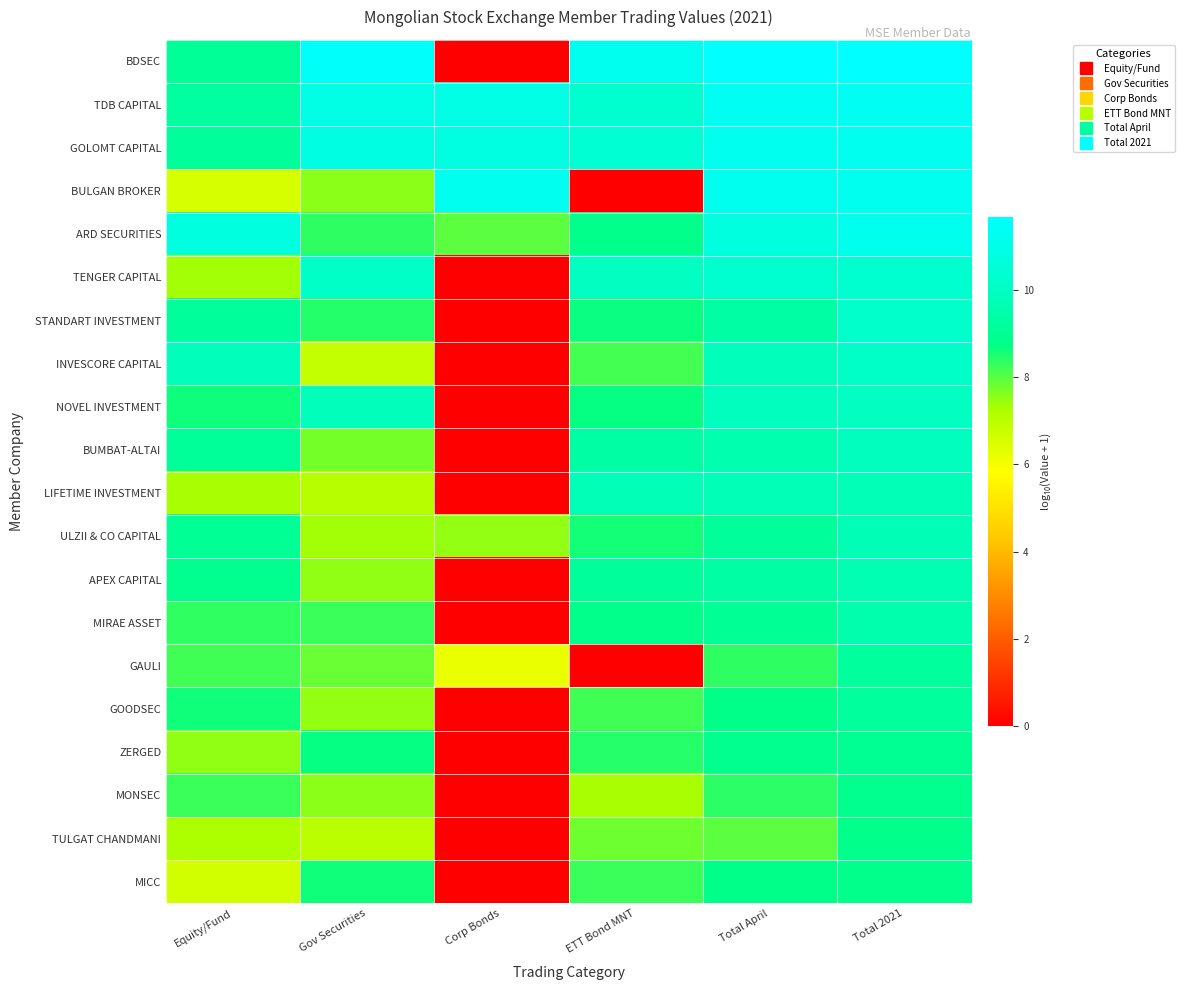

At how many categories does at least one series exceed 0?

6